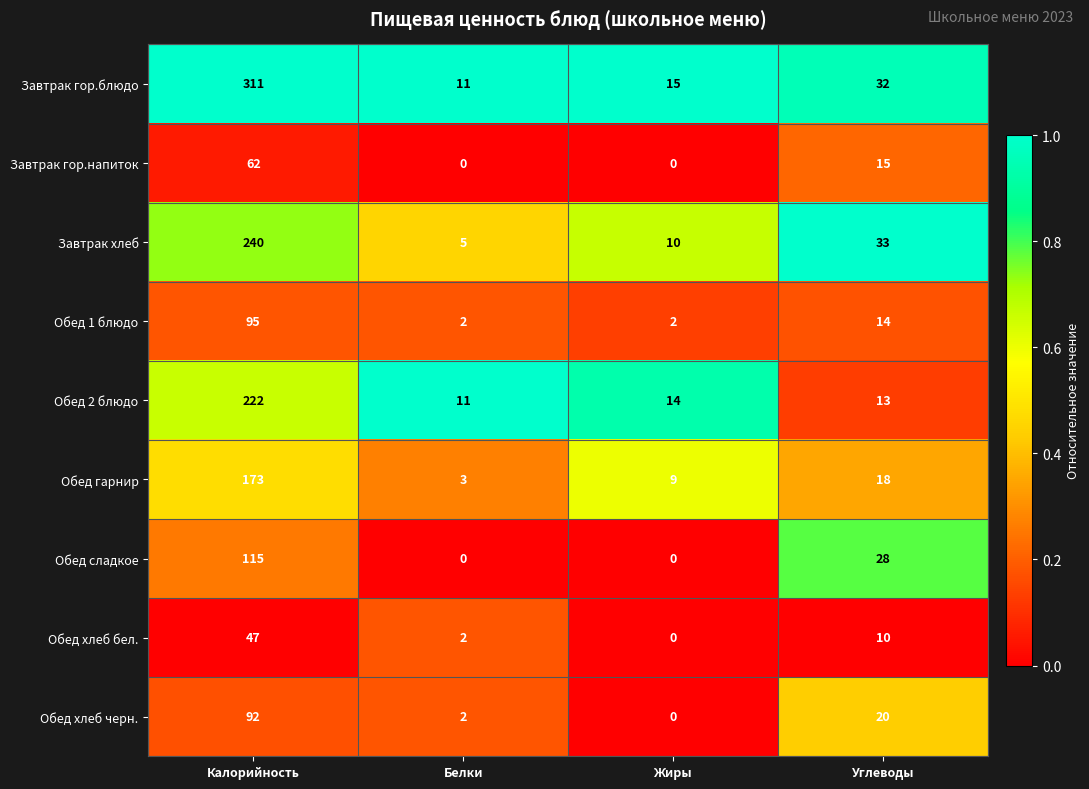

What is the average value of the Завтрак гор.напиток series?

19